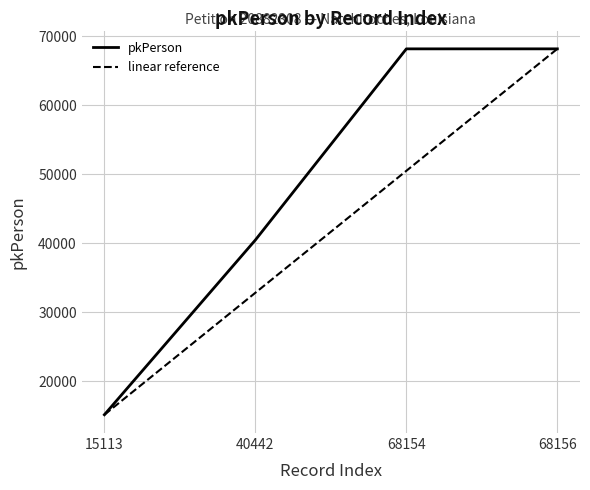

What is the sum of all pkPerson values?

191865